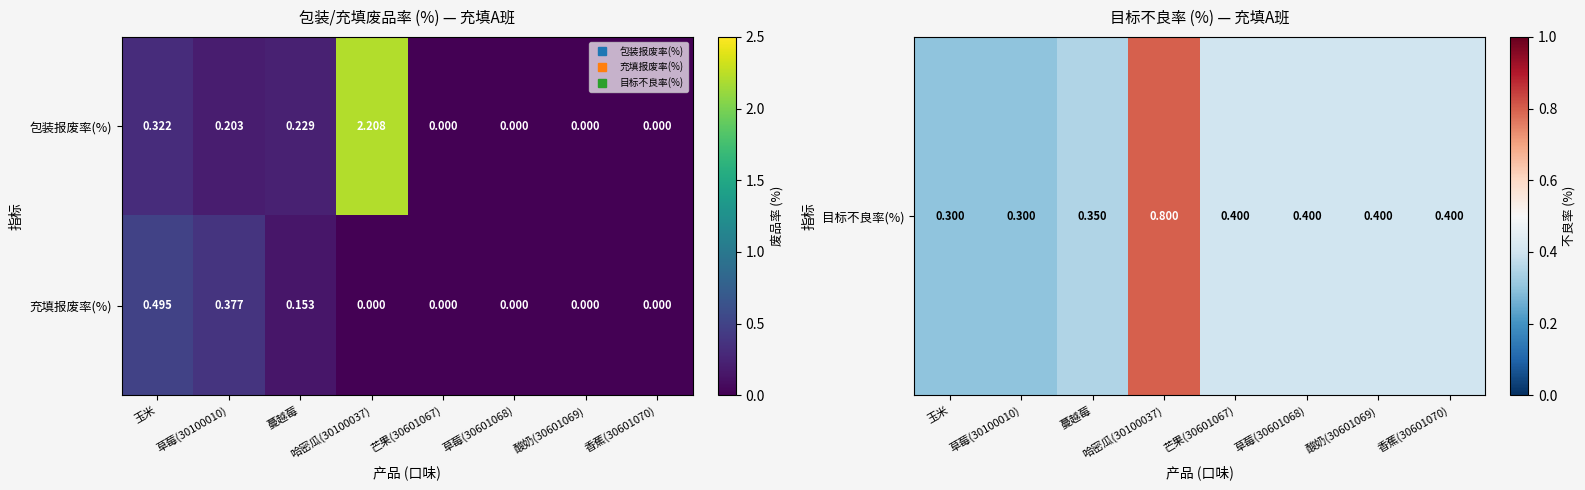

List the series in order of their peak value, lowest first.

充填报废率(%), 包装报废率(%)